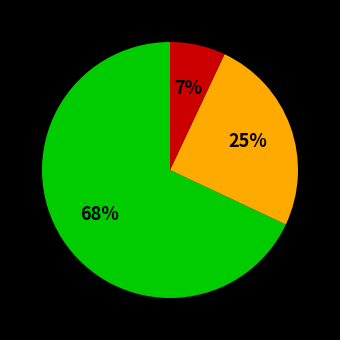

To the nearest percent, what is the difference between the largest and smallest slice percentages?

61%